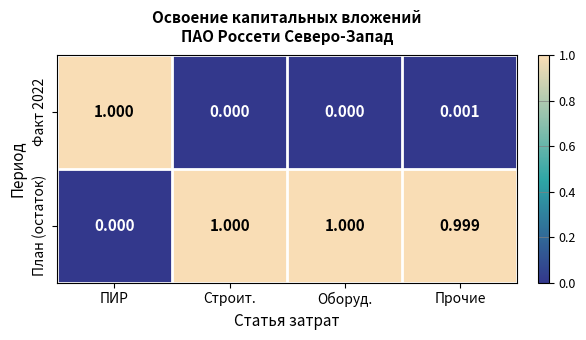

Rank the series by their average value, from lowest to highest.

Факт 2022, План (остаток)